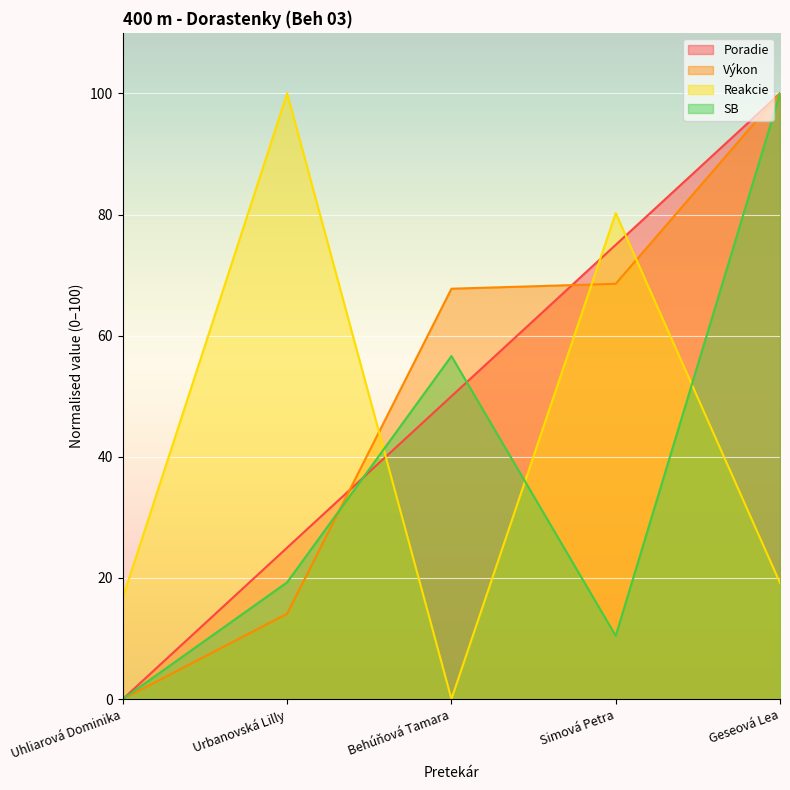

Is it true that Výkon equals 68.6 at Simová Petra?

True